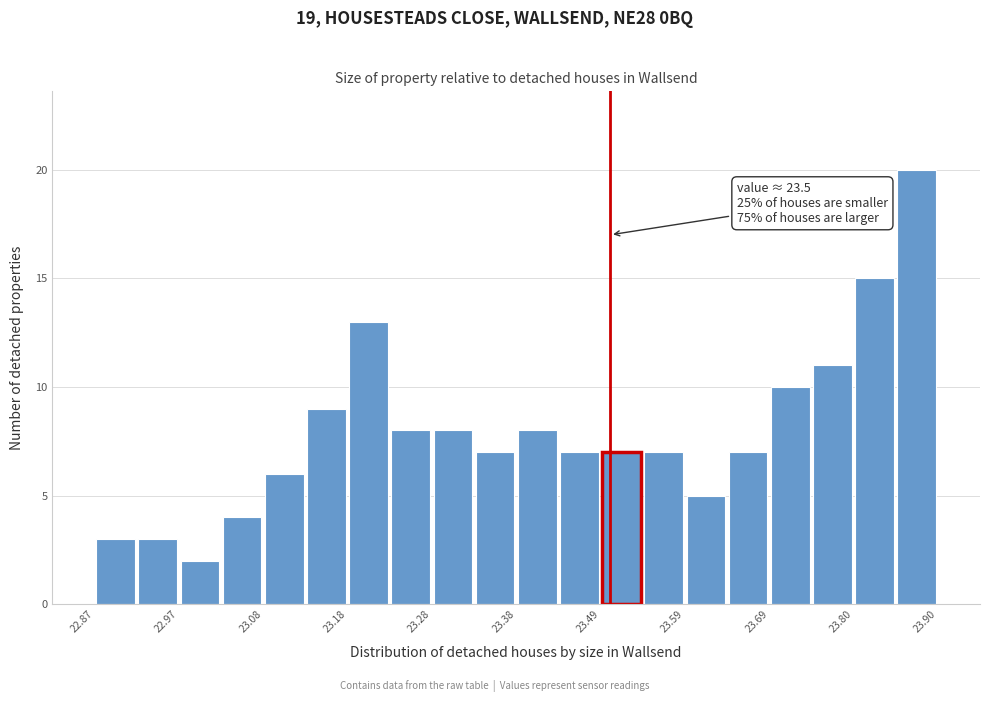

Read against the x-axis, roughly where is the centre of the tallest bar?

23.88